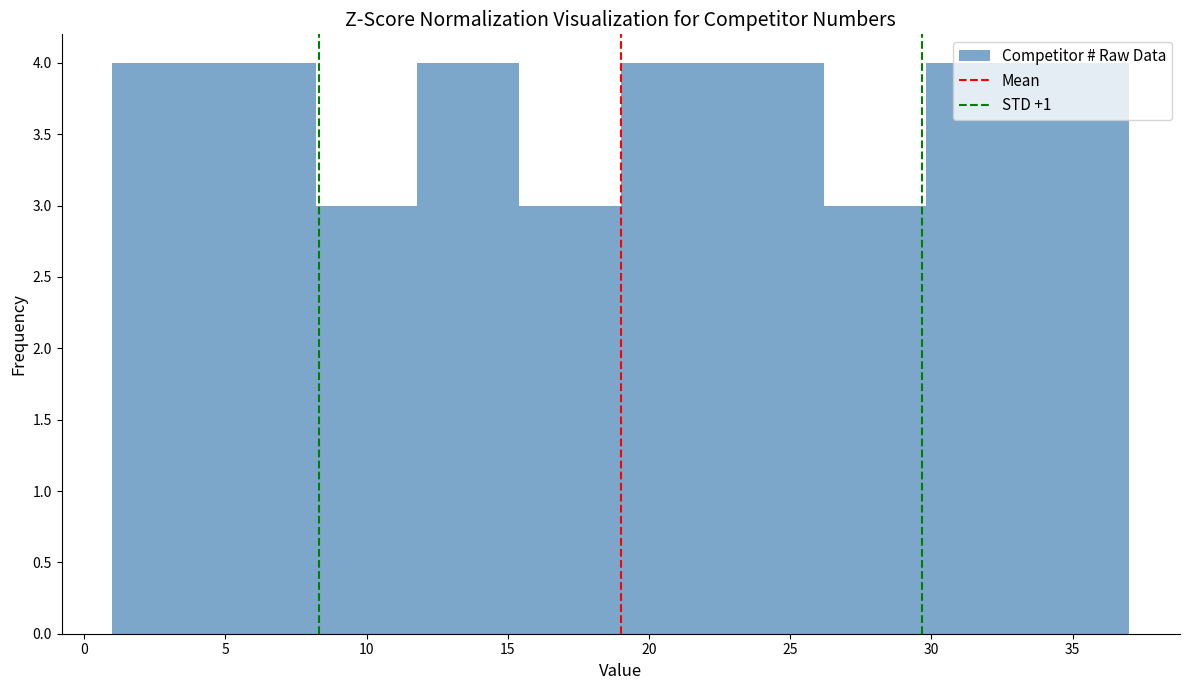

Reading left to right, list every bar in this chart as the range it spans on the x-axis followed by its height. Neither the bar edges nor the heights are printed on the chart, so give them approximately, as read against the axes.

1.0 to 4.6: 4
4.6 to 8.2: 4
8.2 to 11.8: 3
11.8 to 15.4: 4
15.4 to 19.0: 3
19.0 to 22.6: 4
22.6 to 26.2: 4
26.2 to 29.8: 3
29.8 to 33.4: 4
33.4 to 37.0: 4